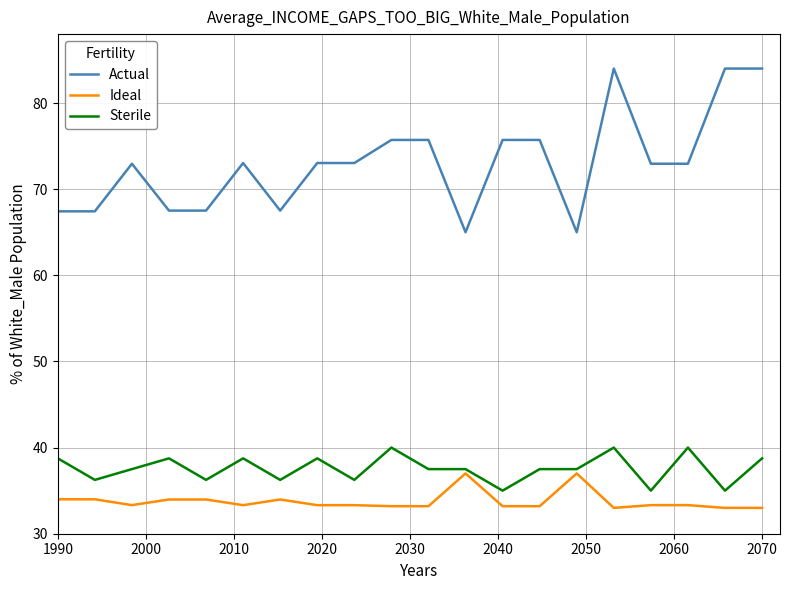

How many values in the Sterile series are below 37?

7